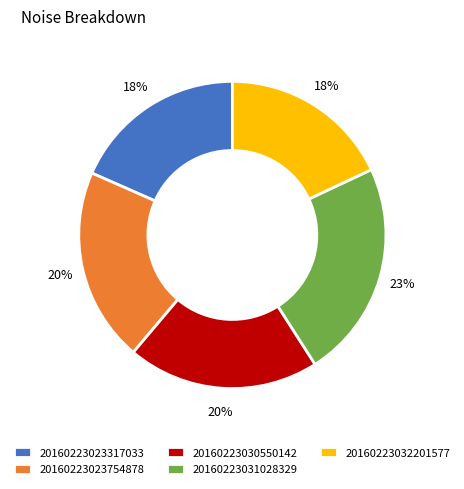

To the nearest percent, what is the average slice percentage?

20%